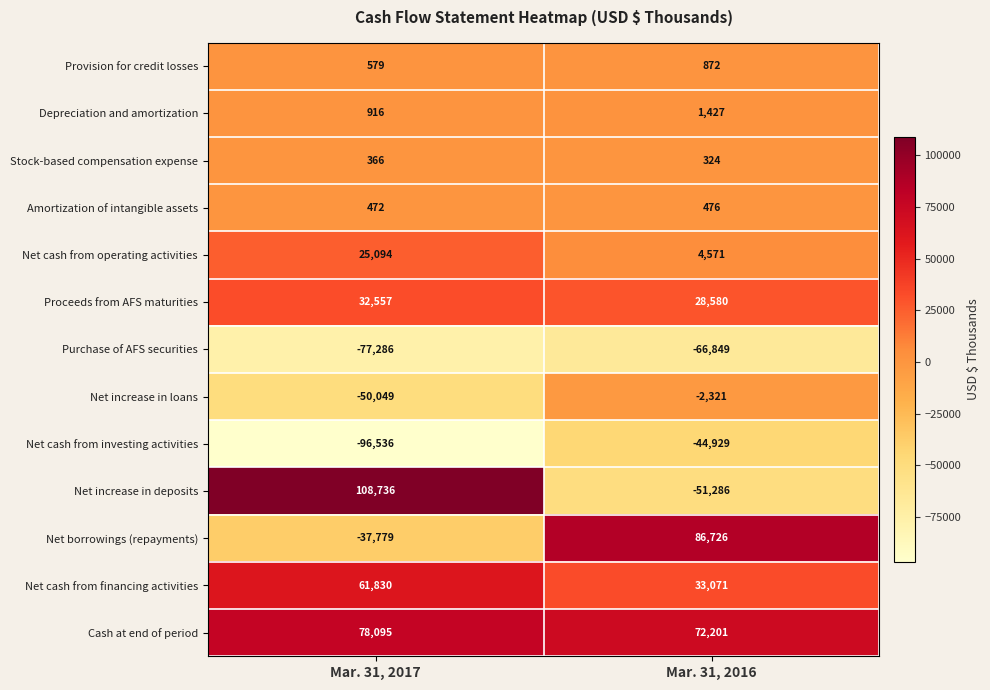

Reading left to right, what are all the values shown in this chart?

Provision for credit losses: Mar. 31, 2017=579	Mar. 31, 2016=872
Depreciation and amortization: Mar. 31, 2017=916	Mar. 31, 2016=1427
Stock-based compensation expense: Mar. 31, 2017=366	Mar. 31, 2016=324
Amortization of intangible assets: Mar. 31, 2017=472	Mar. 31, 2016=476
Net cash from operating activities: Mar. 31, 2017=25094	Mar. 31, 2016=4571
Proceeds from AFS maturities: Mar. 31, 2017=32557	Mar. 31, 2016=28580
Purchase of AFS securities: Mar. 31, 2017=-77286	Mar. 31, 2016=-66849
Net increase in loans: Mar. 31, 2017=-50049	Mar. 31, 2016=-2321
Net cash from investing activities: Mar. 31, 2017=-96536	Mar. 31, 2016=-44929
Net increase in deposits: Mar. 31, 2017=108736	Mar. 31, 2016=-51286
Net borrowings (repayments): Mar. 31, 2017=-37779	Mar. 31, 2016=86726
Net cash from financing activities: Mar. 31, 2017=61830	Mar. 31, 2016=33071
Cash at end of period: Mar. 31, 2017=78095	Mar. 31, 2016=72201